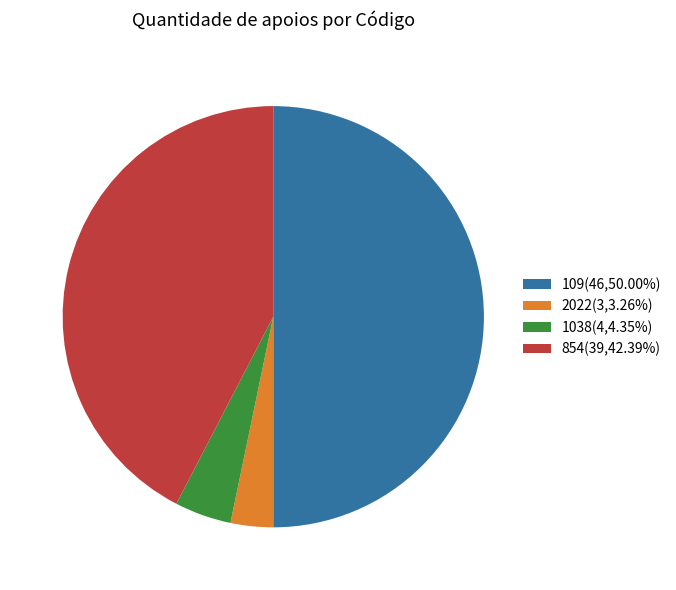

Which slice is the smallest?

2022